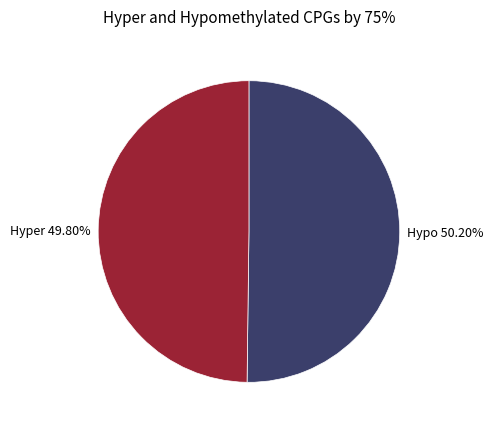

Is there a majority slice in this chart?

Yes